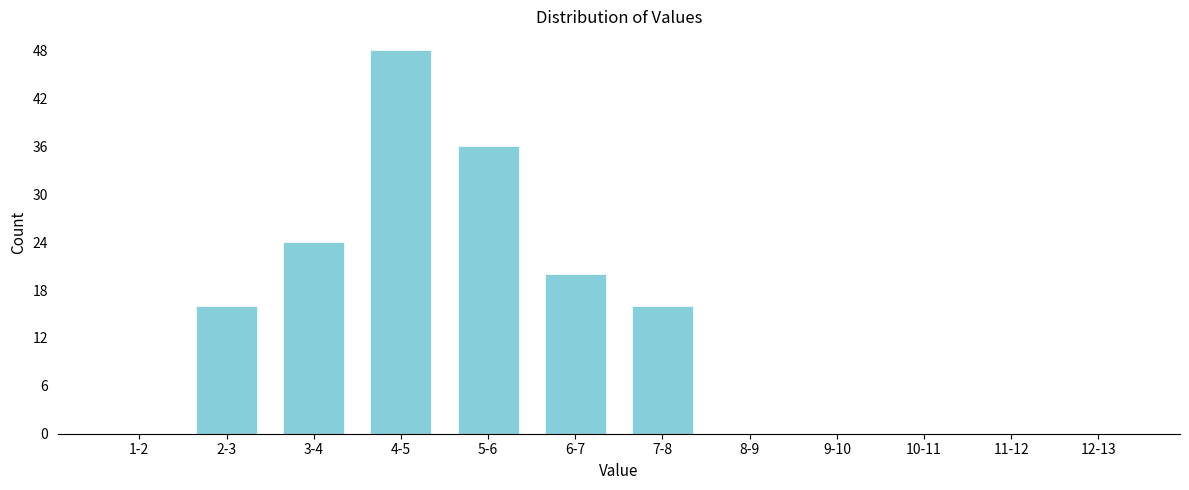

Reading right to left, what are all the values shown in this chart?

12-13=0	11-12=0	10-11=0	9-10=0	8-9=0	7-8=16	6-7=20	5-6=36	4-5=48	3-4=24	2-3=16	1-2=0